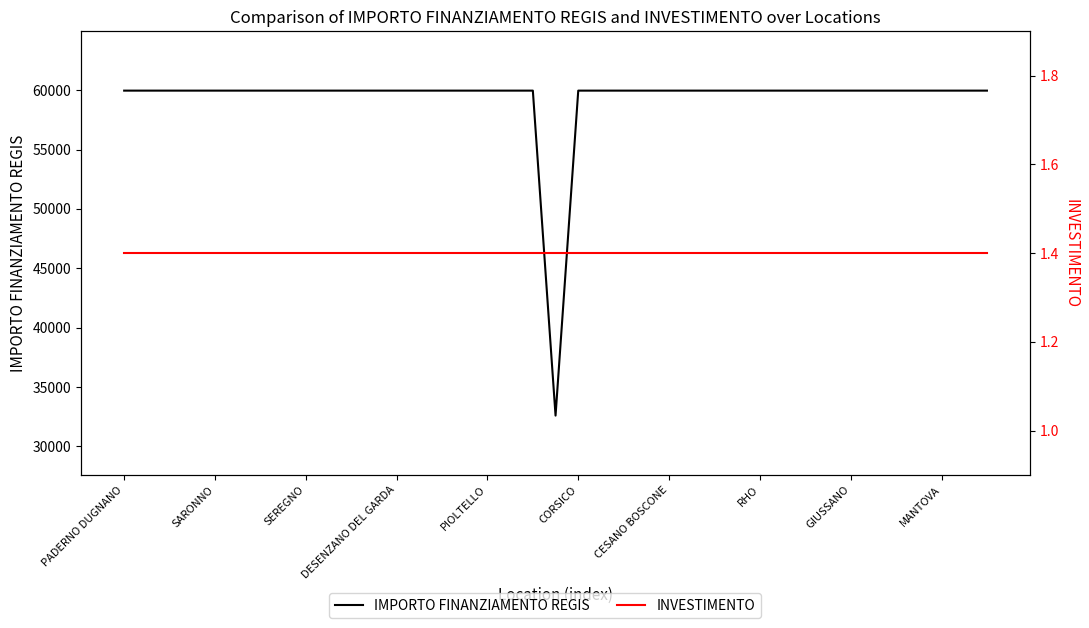

Does the chart display data point markers on the line(s)?

No